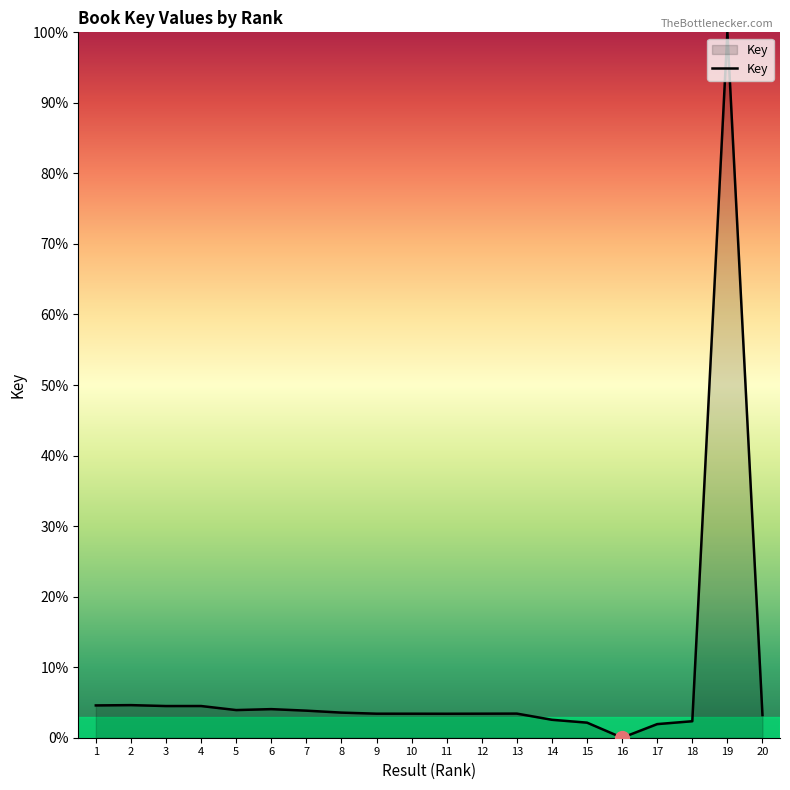

What is the sum of all values?

162.8